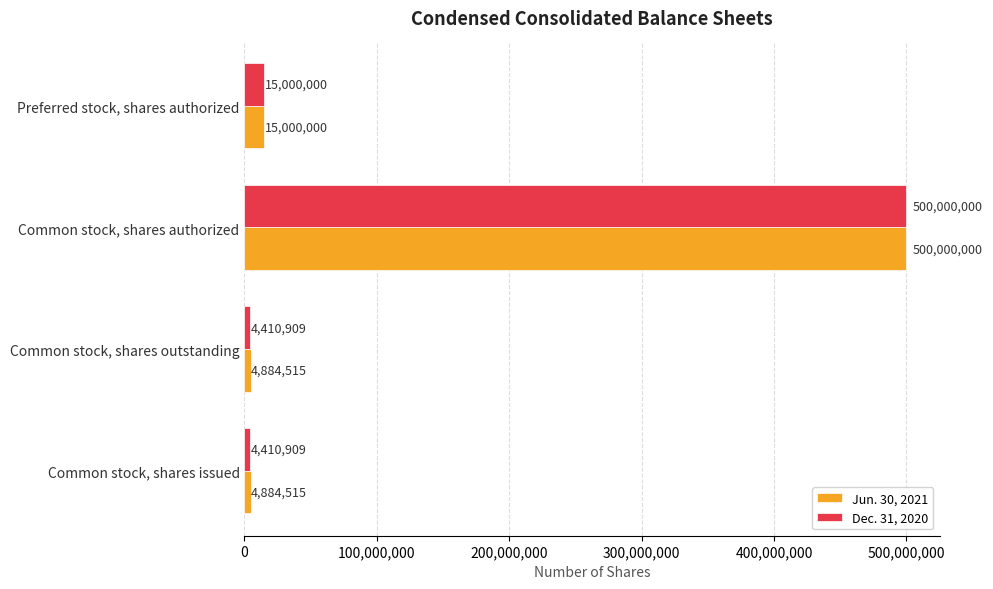

The value of Jun. 30, 2021 at Preferred stock, shares authorized is 15000000. True or false?

True